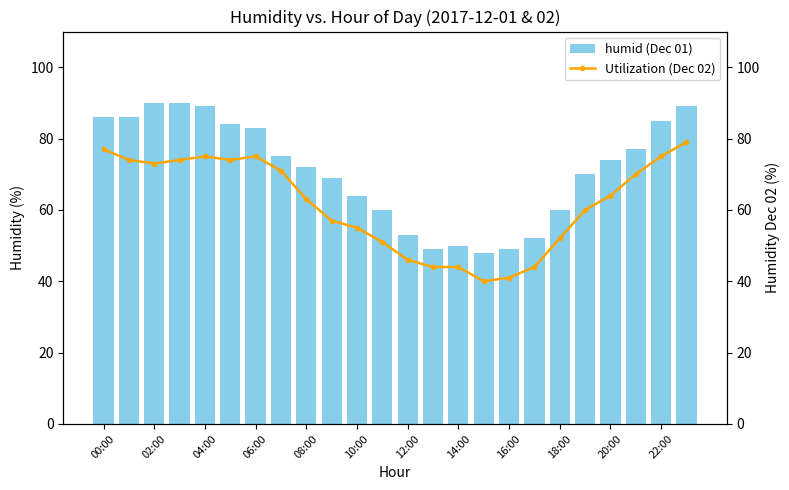

What is the spread (max minus min) of values at 00:00?

9